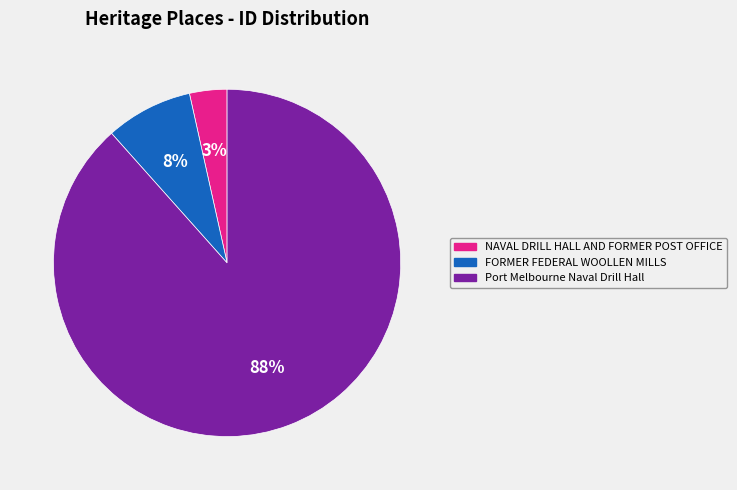

What is the majority slice?

Port Melbourne Naval Drill Hall